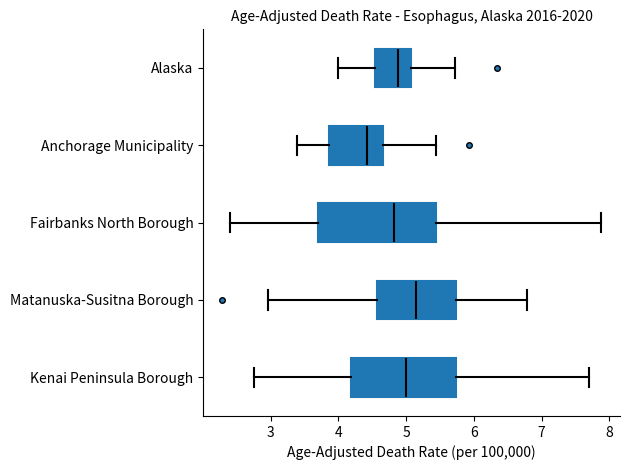

Which box is the widest, from its left edge to its right edge?

Fairbanks North Borough